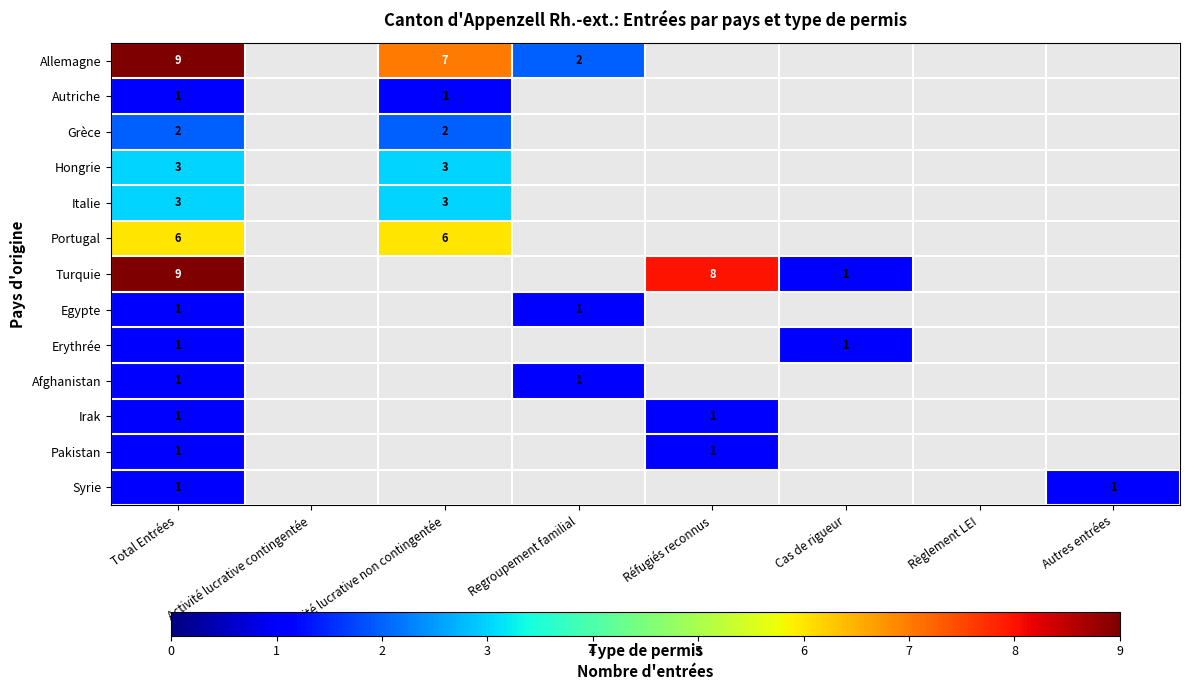

The value of Turquie at Réfugiés reconnus is 8. True or false?

True